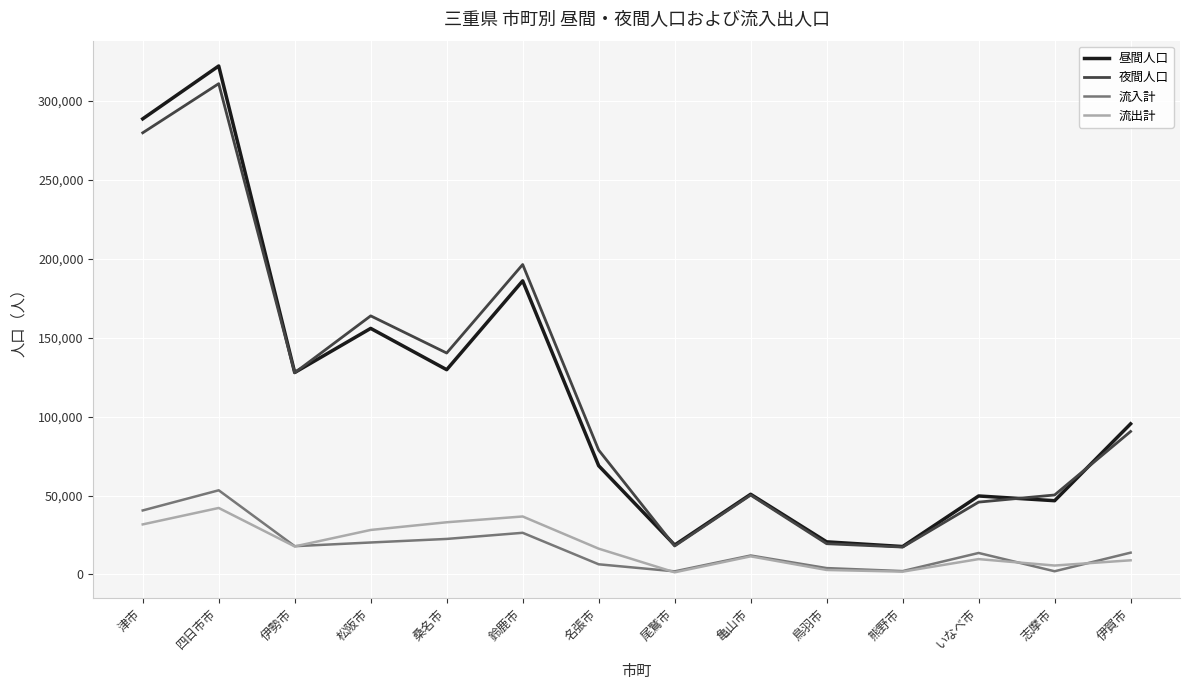

What value does the 流出計 series have at 津市?

31691